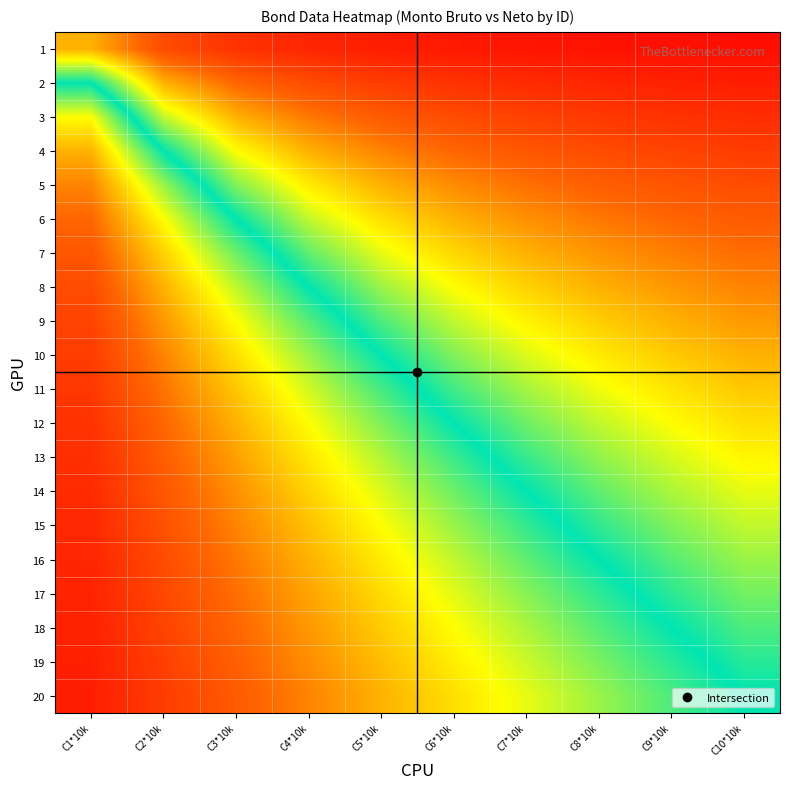

What is the total value across all series at C8*10k?

-7.0